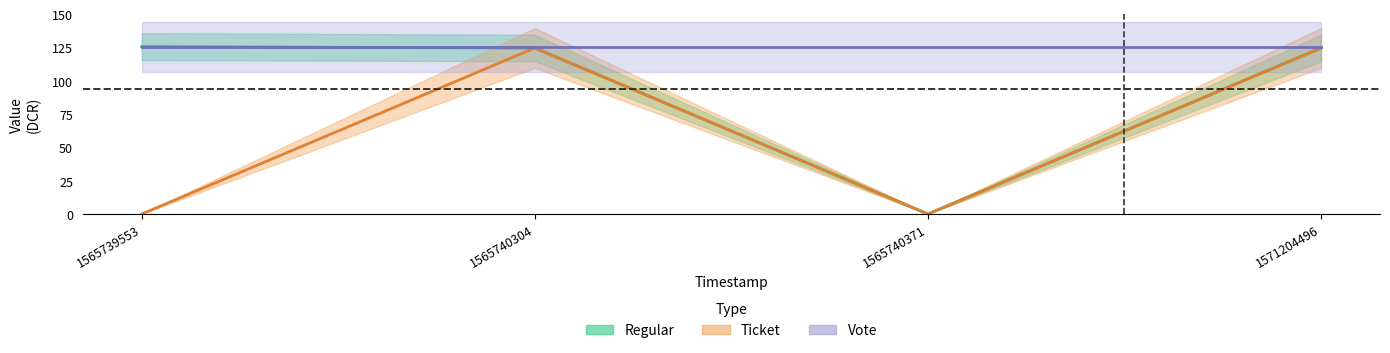

The value of Regular_value at 1565740304 is 49.8. True or false?

False